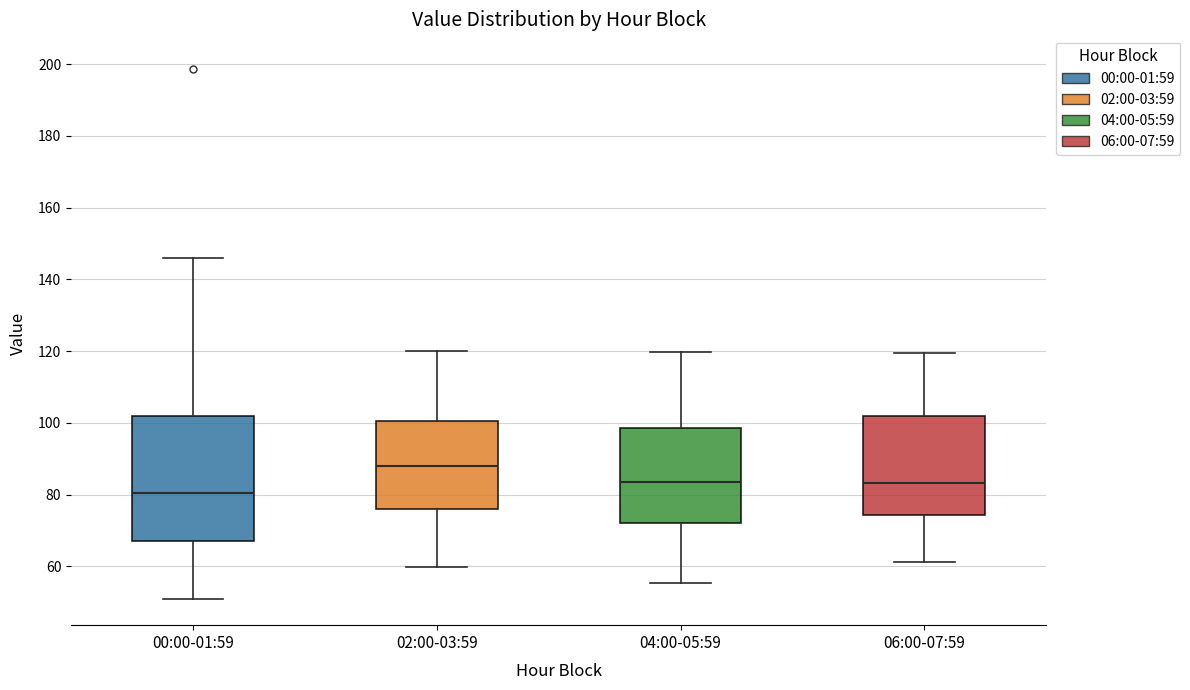

Comparing the boxes themselves (not the whiskers), which one is the tallest?

00:00-01:59